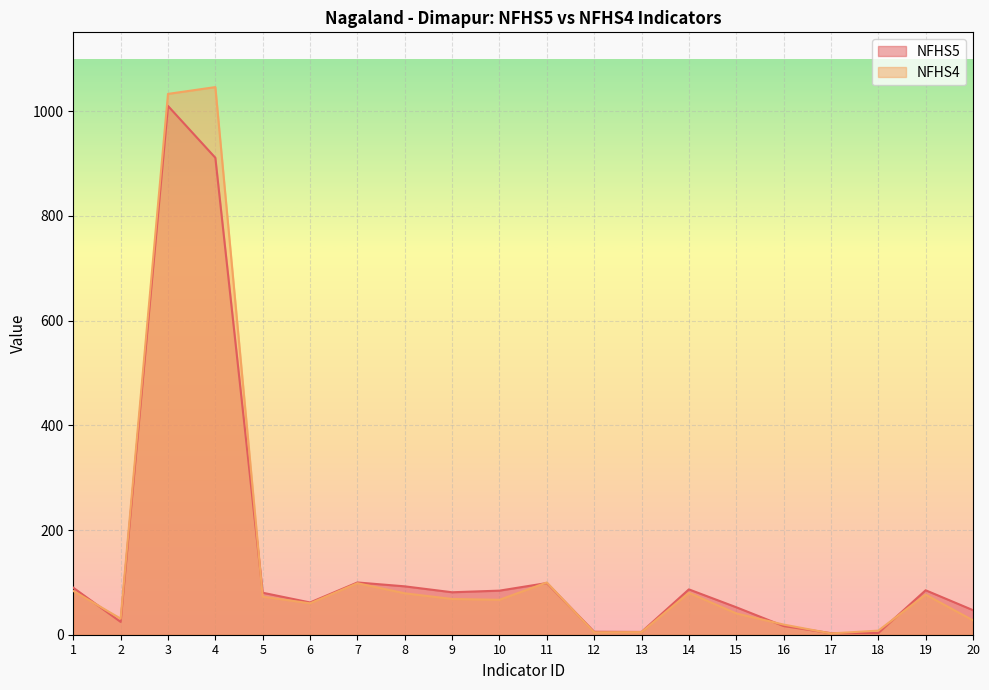

What is the difference between the NFHS4 values at 13 and 4?

1041.0